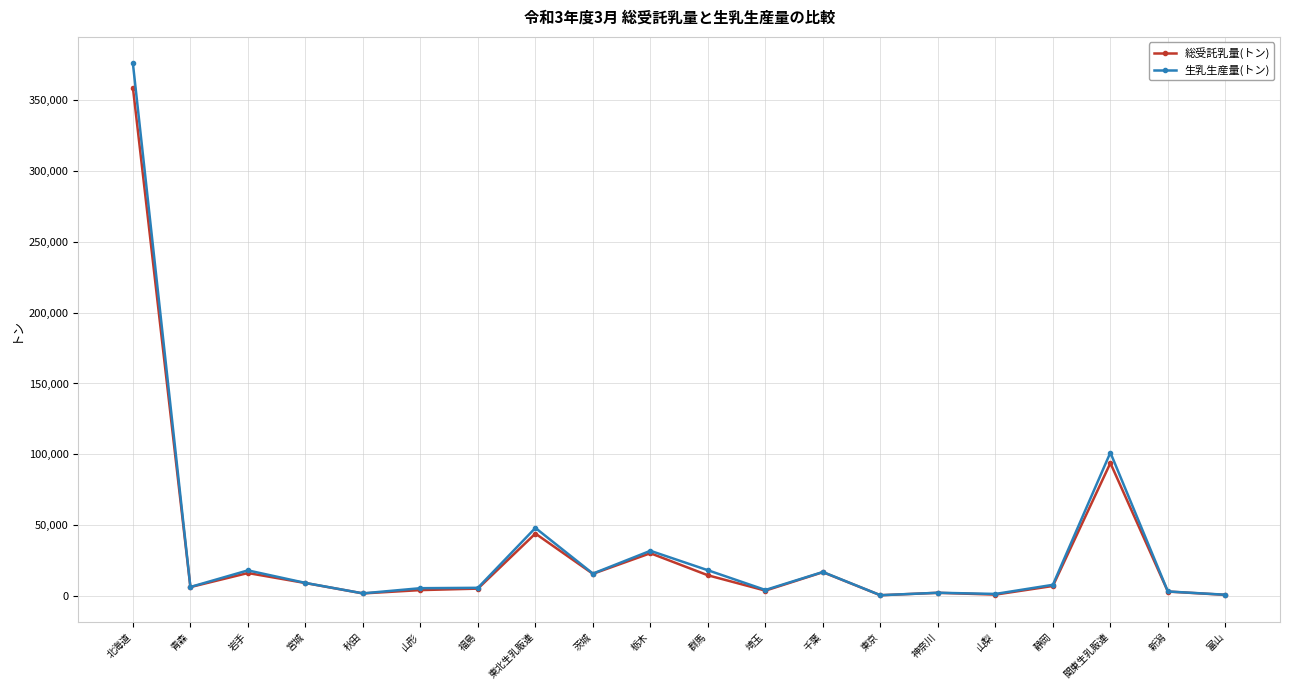

How many lines are shown in the chart?

2